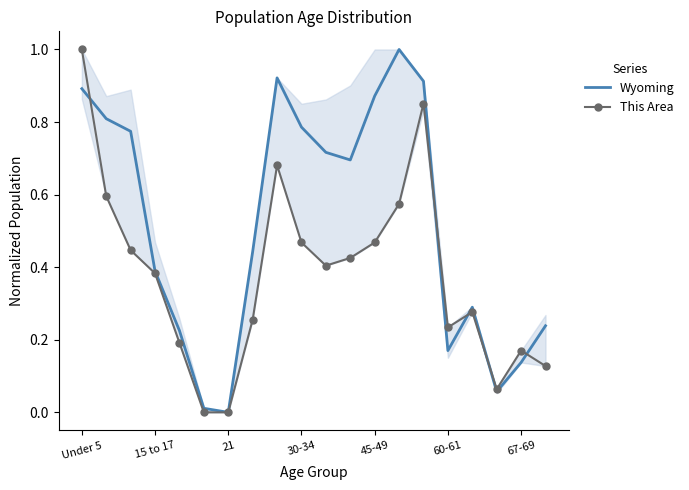

What is the difference between the second highest and second lowest values in the Wyoming series?

0.9